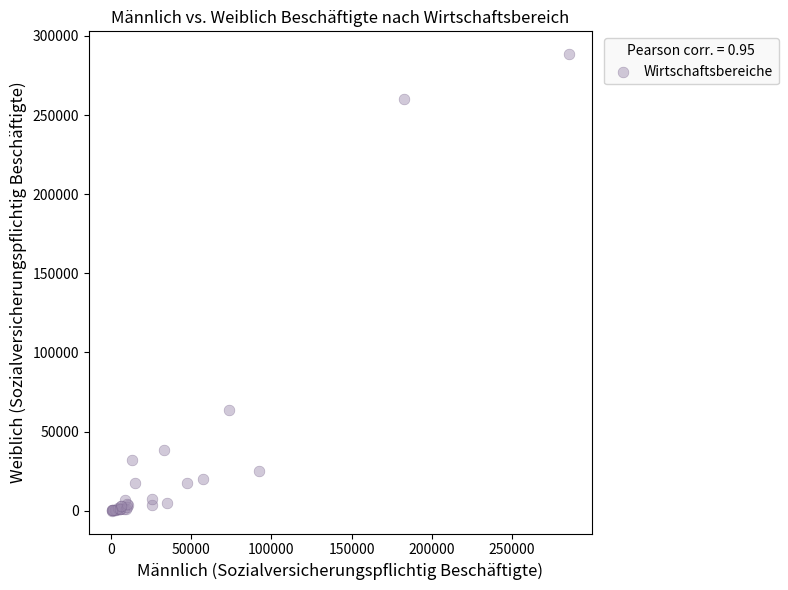

What Y value in the scatter plot is closest to 144243?

63772